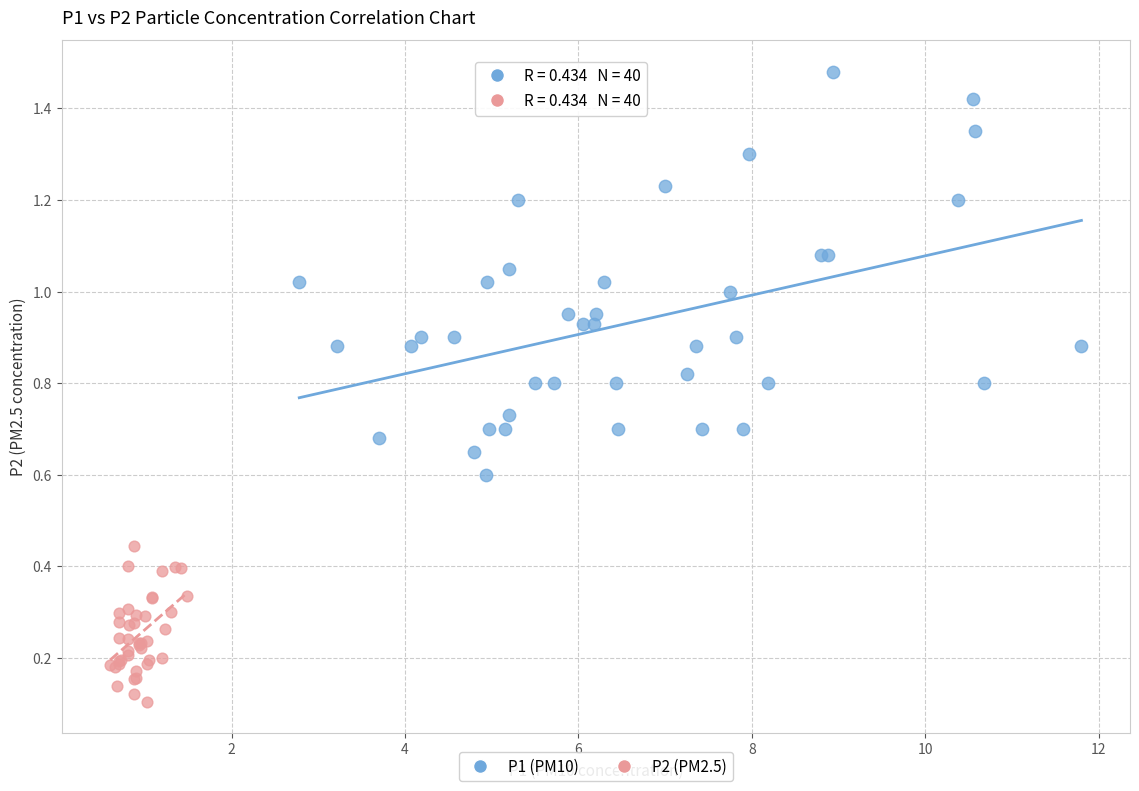

Which series has the widest spread of Y values?

P1 (PM10)